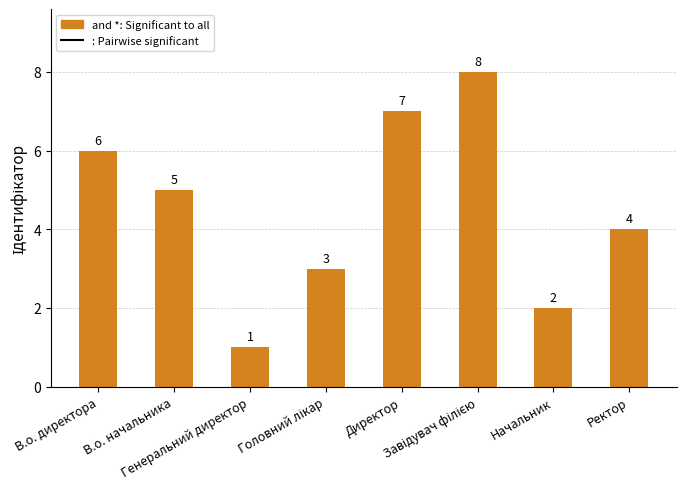

What is the label of the 7th bar from the left?

Начальник